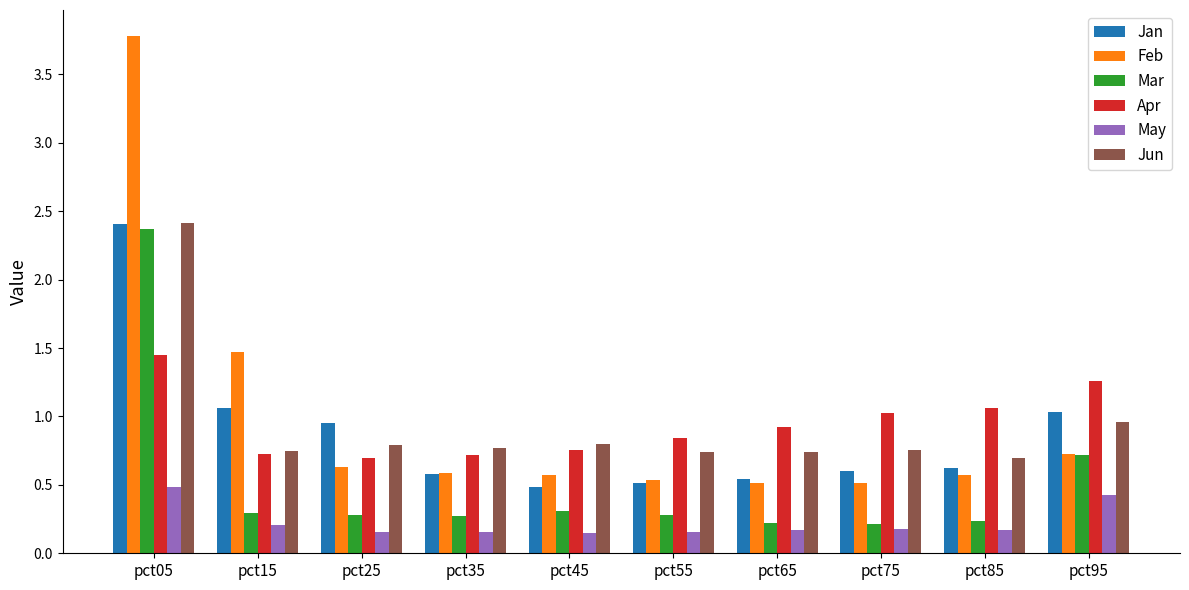

How many bars are there in each group?

6